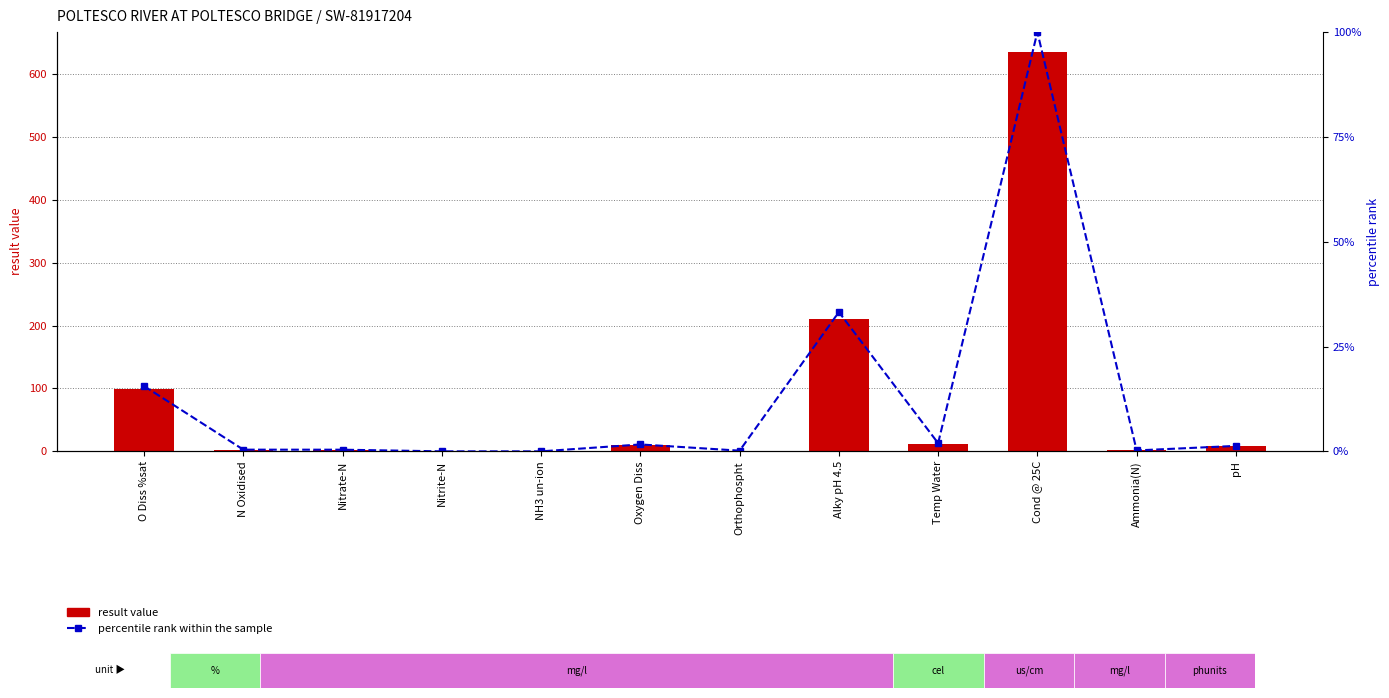

What position from the left is O Diss %sat?

1